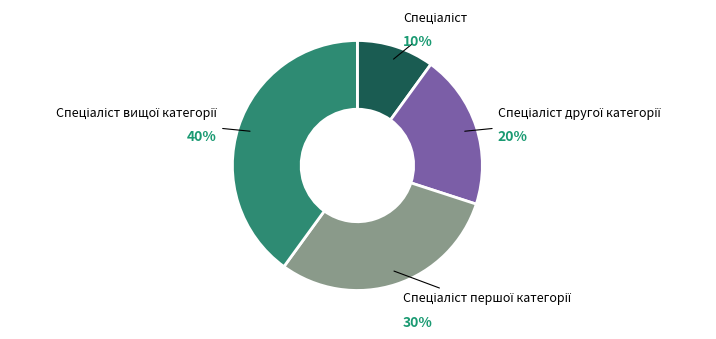

Does any single category account for the majority?

No